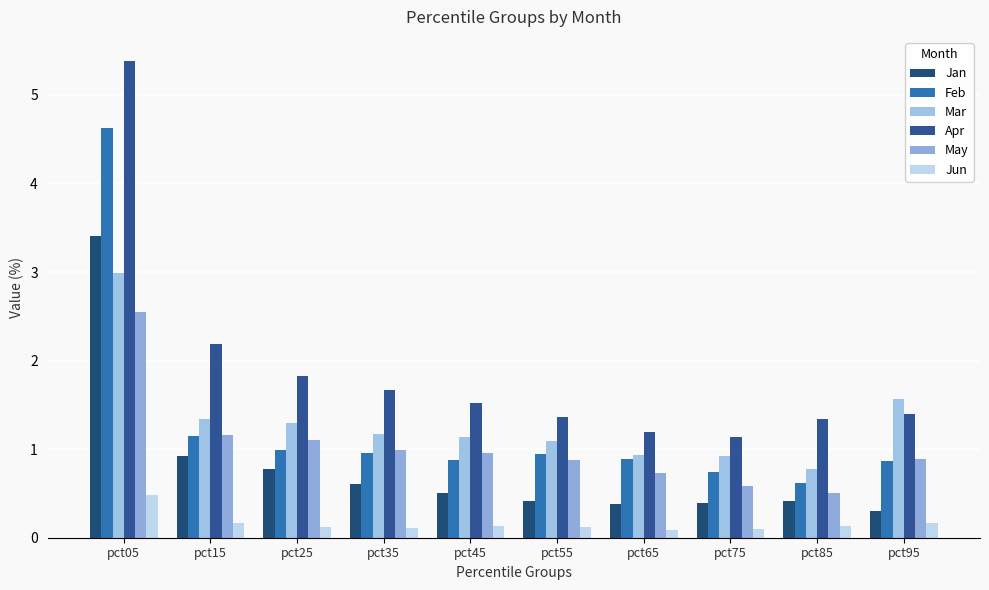

Which has a higher value, pct75 or pct05?

pct05